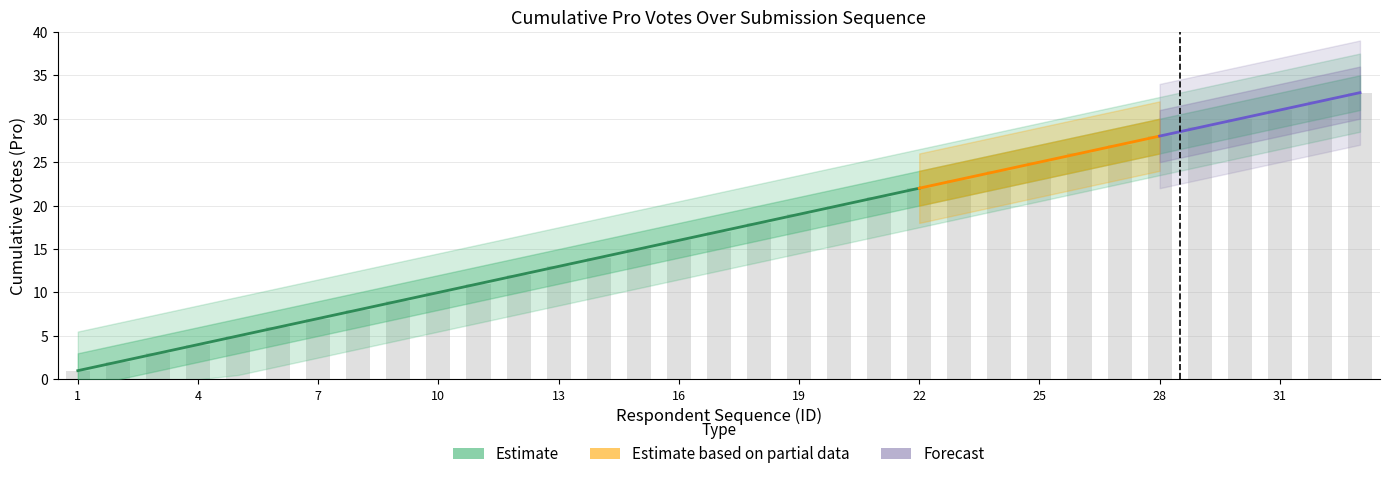

What is the change in value from 10 to 18?

+8